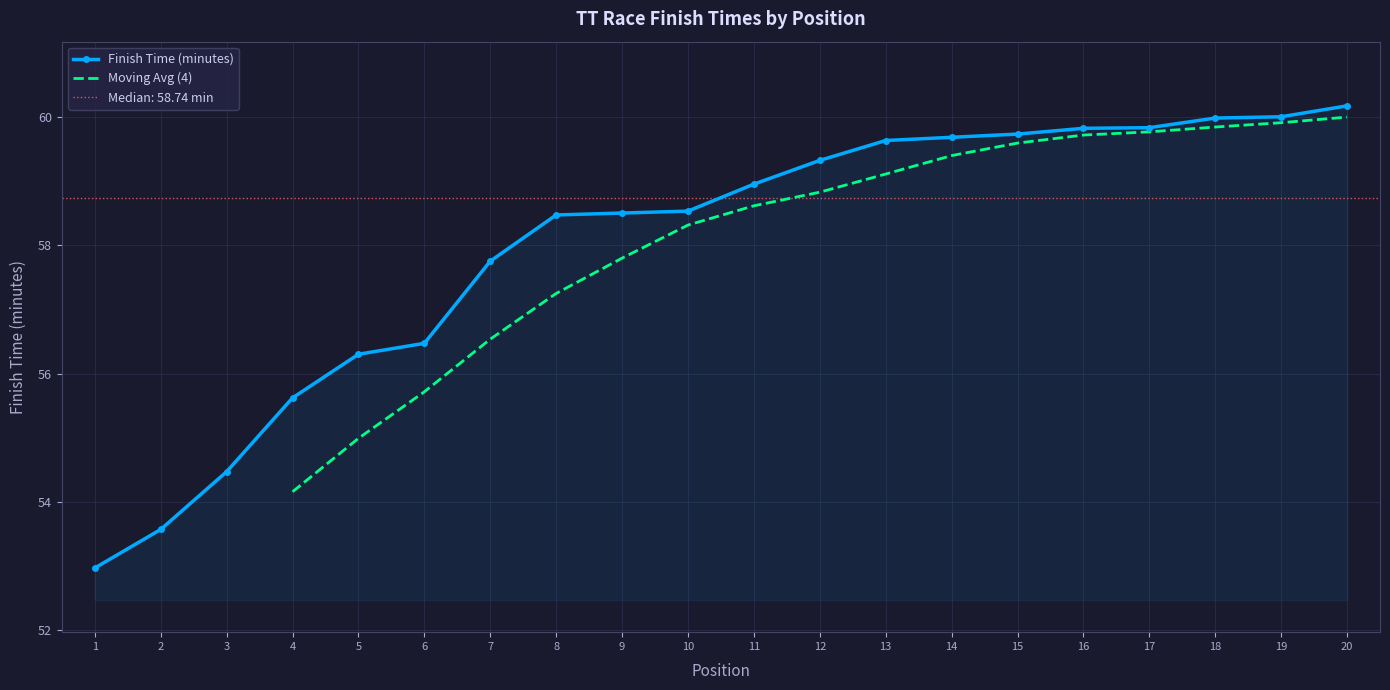

Where is the data nearest to the value 56?

5